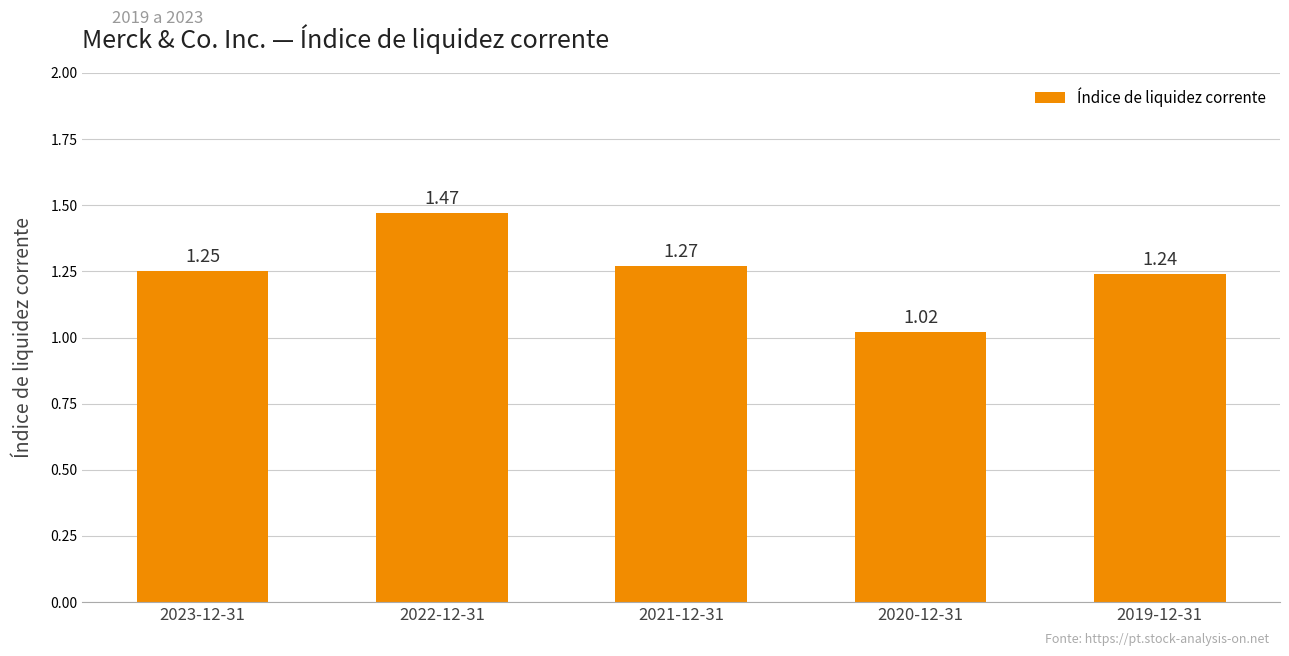

List the labels in order of value, smallest first.

2020-12-31, 2019-12-31, 2023-12-31, 2021-12-31, 2022-12-31